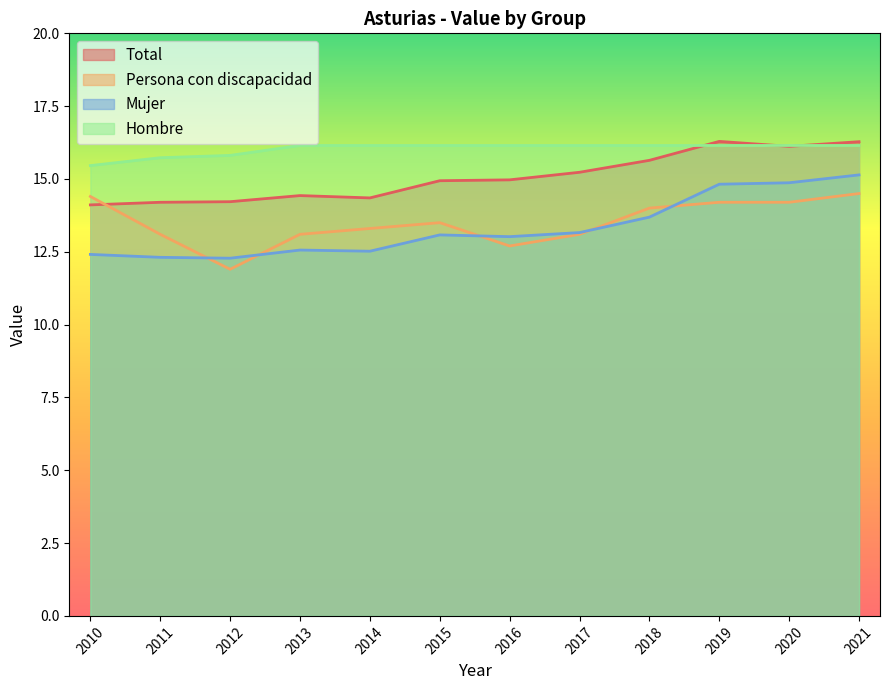

What is the difference between the Total values at 2019 and 2011?

2.1